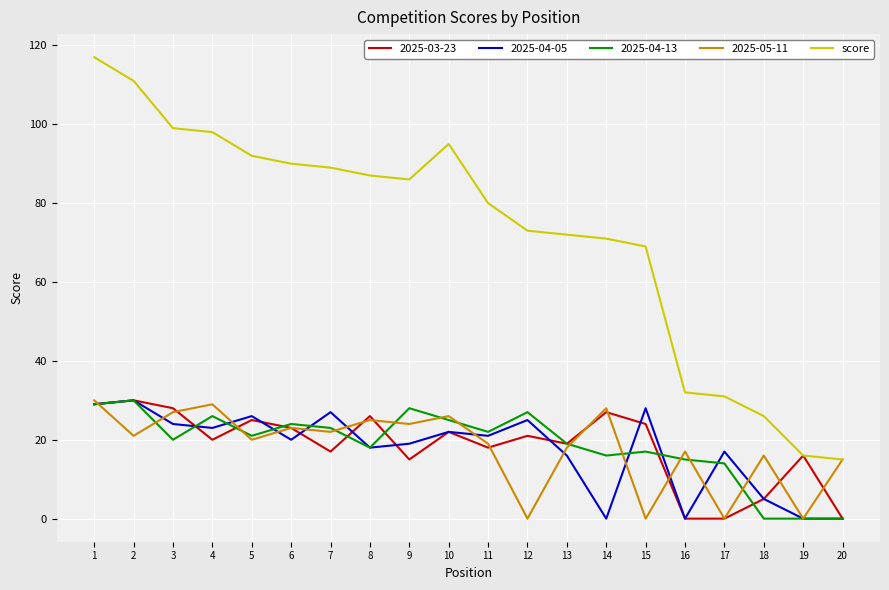

What is the highest value of the 2025-04-13 series?

30